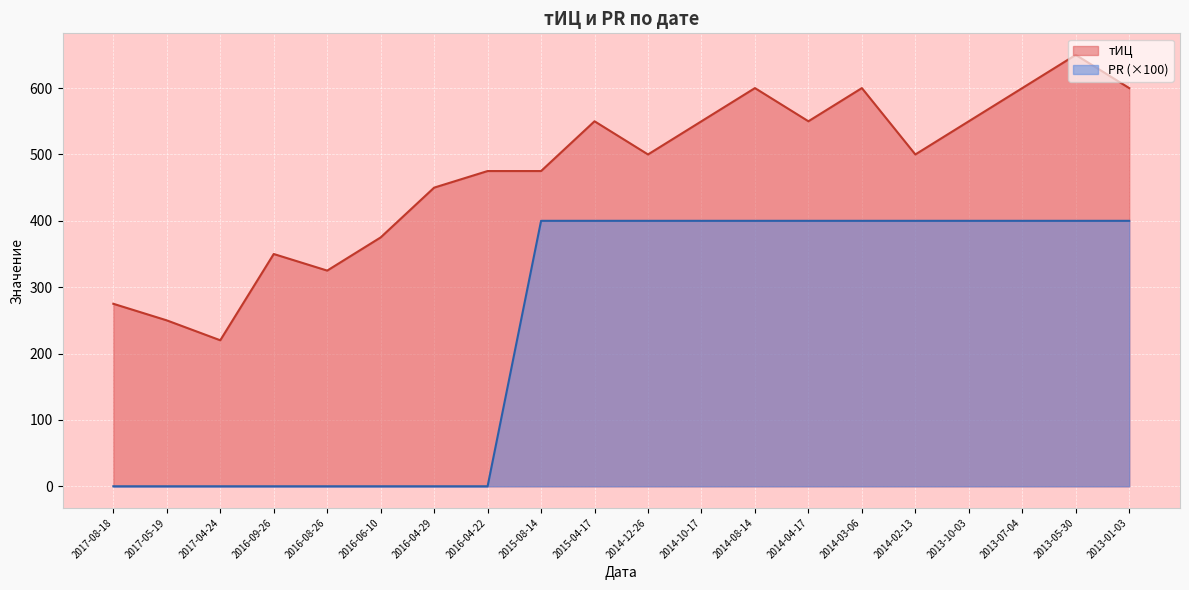

What are all the series names shown in the legend?

тИЦ, PR (×100)